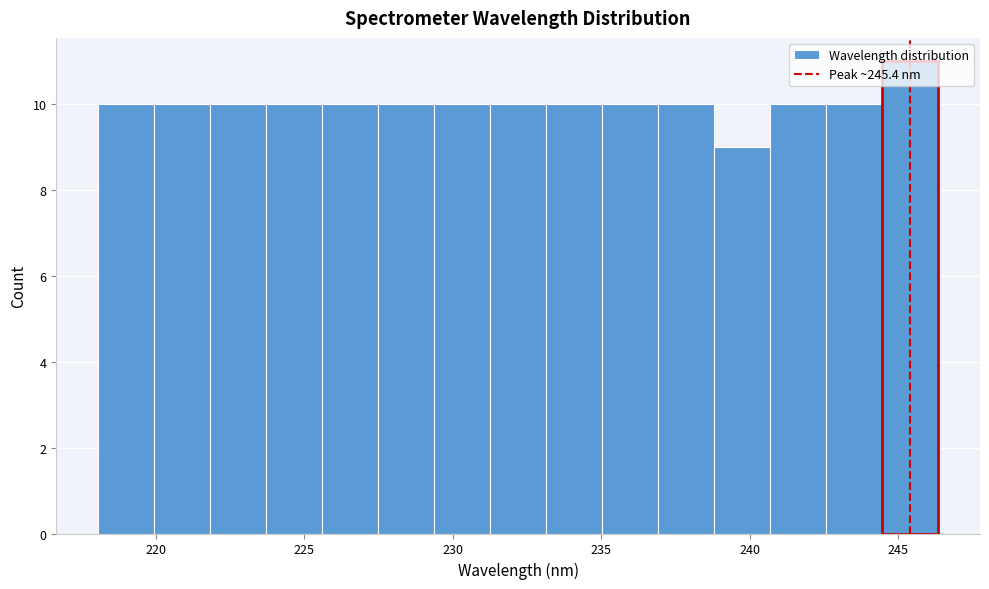

Around what value on the x-axis is the tallest bar? Give the approximate position of its centre, as read against the axis.

245.5